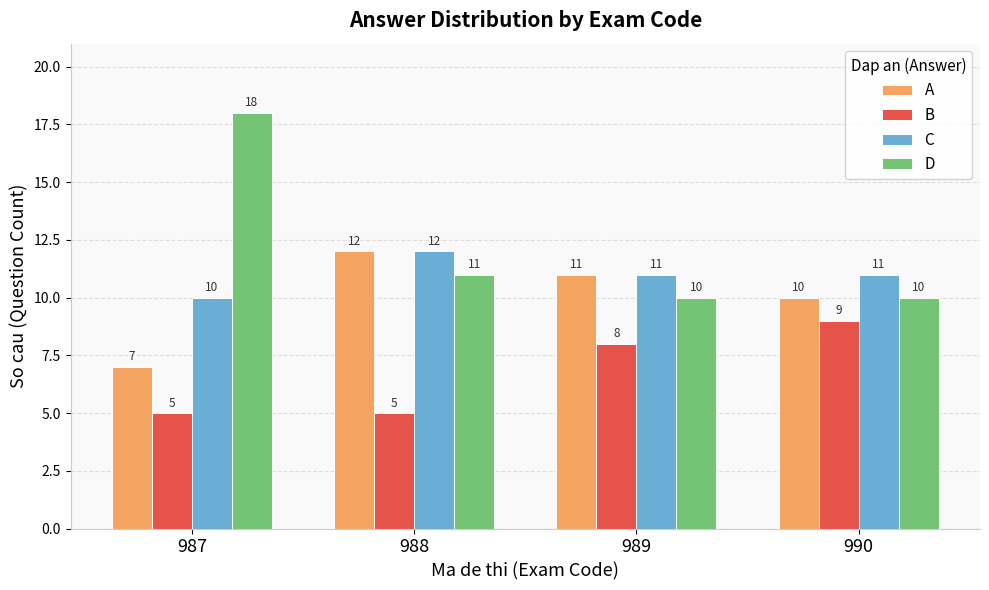

What is the value of the B bar at the 3rd from the left?

8